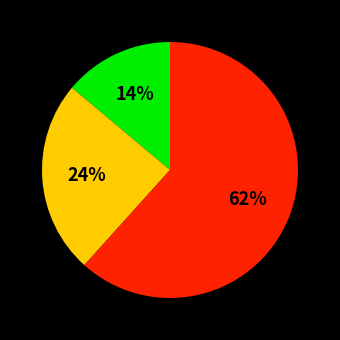

To the nearest percent, what is the difference between the largest and smallest slice percentages?

48%